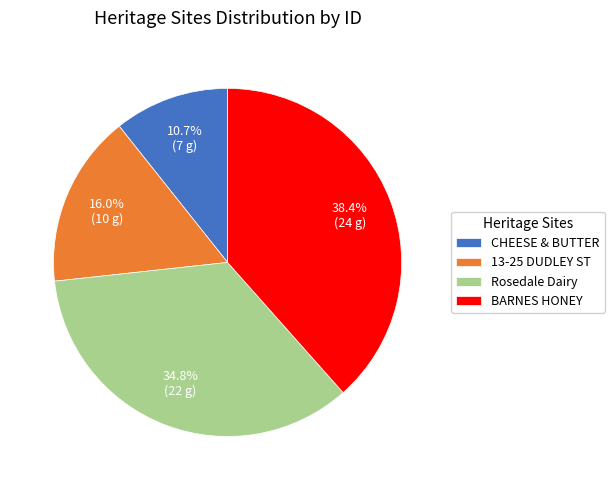

Which category has the biggest portion of the pie?

BARNES HONEY